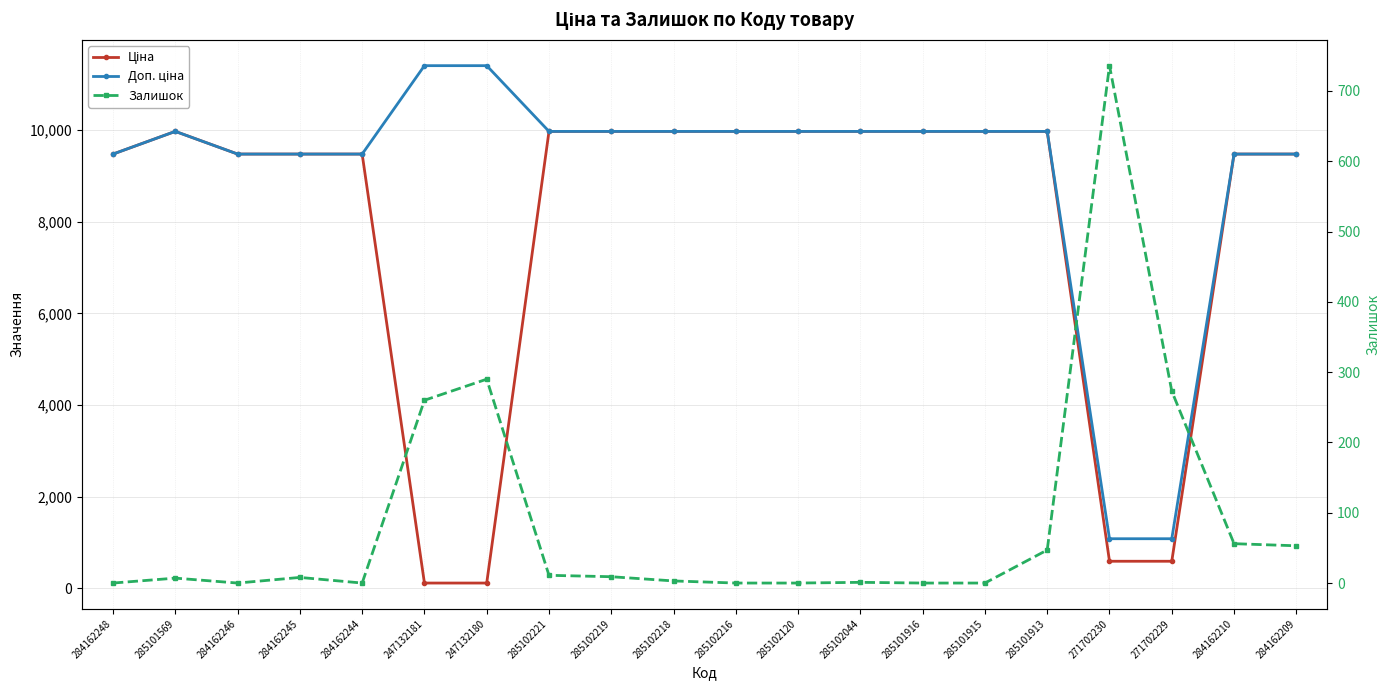

Where does the Доп. ціна series first go above 9974?

285101569